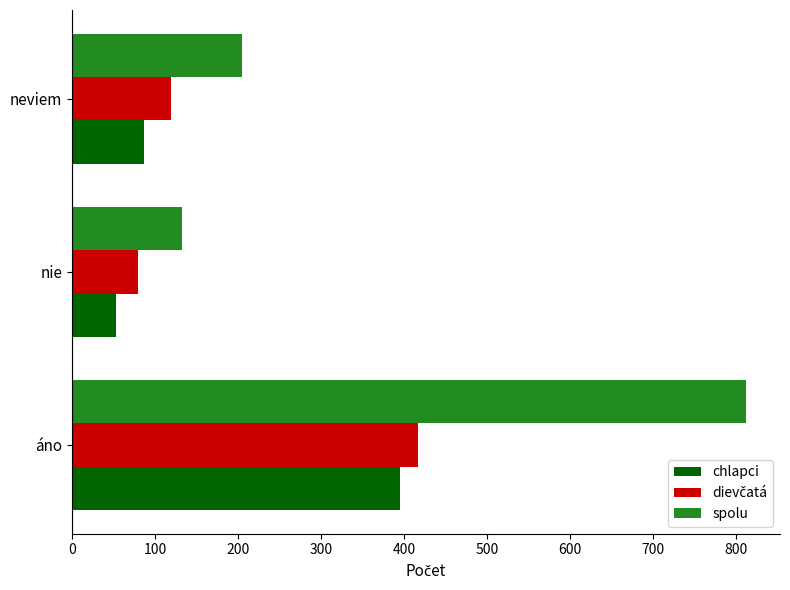

Which series has the largest total across all categories?

spolu